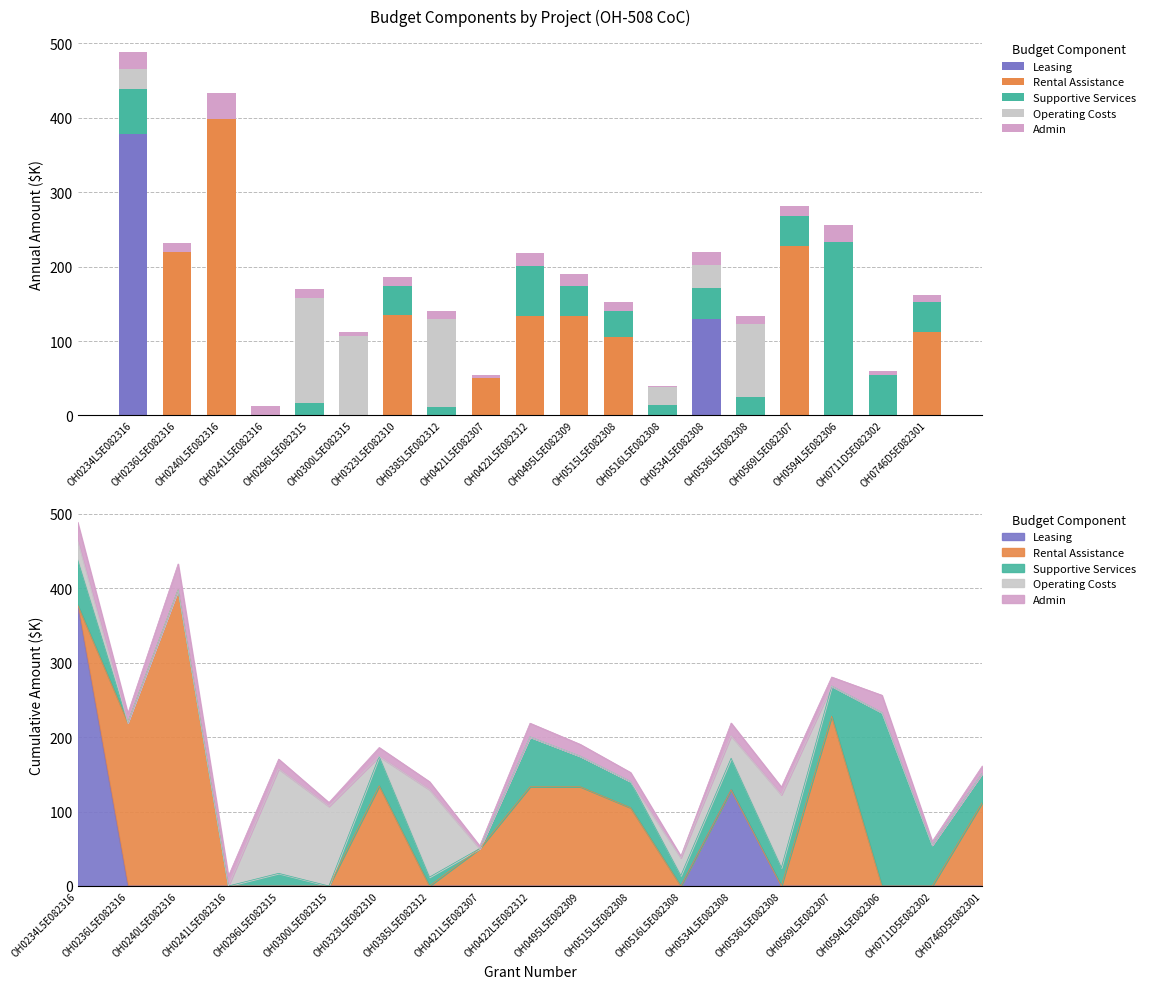

Between OH0569L5E082307 and OH0296L5E082315, which is larger?

OH0569L5E082307